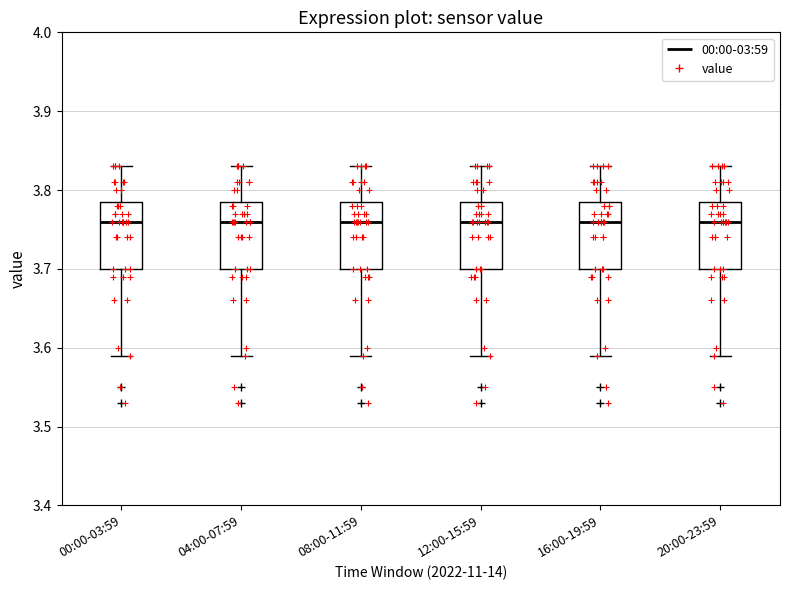

Reading left to right, transcribe this box plot: for each box, give where its median line is, the range the box spans, and where its two whiskers end, as read against the y-axis. The values are not printed on the chart, so give them approximately, as read against the axis.

00:00-03:59: median 3.76, box 3.70 to 3.79, whiskers 3.59 to 3.83
04:00-07:59: median 3.76, box 3.70 to 3.79, whiskers 3.59 to 3.83
08:00-11:59: median 3.76, box 3.70 to 3.79, whiskers 3.59 to 3.83
12:00-15:59: median 3.76, box 3.70 to 3.79, whiskers 3.59 to 3.83
16:00-19:59: median 3.76, box 3.70 to 3.79, whiskers 3.59 to 3.83
20:00-23:59: median 3.76, box 3.70 to 3.79, whiskers 3.59 to 3.83